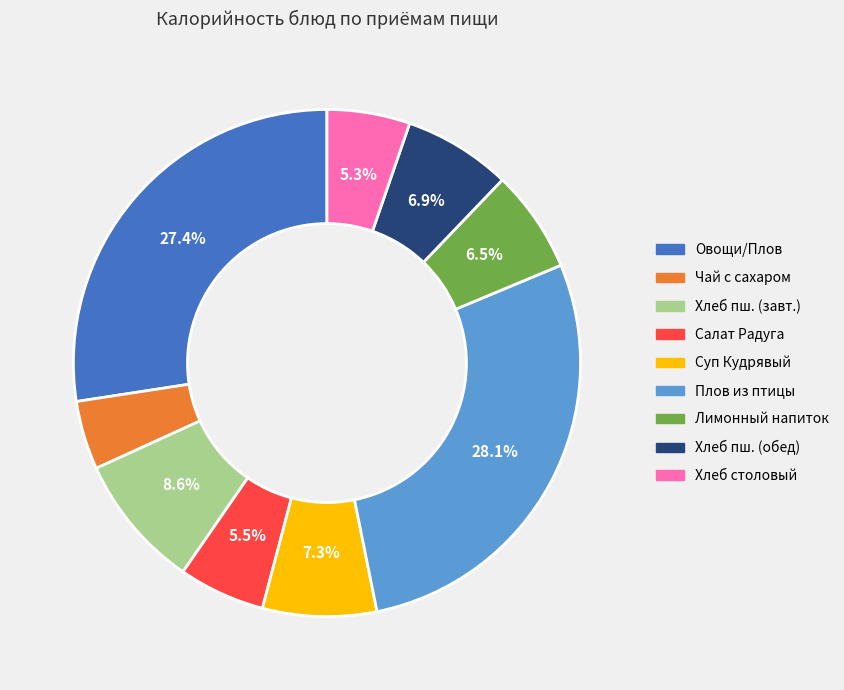

Is there a majority slice in this chart?

No